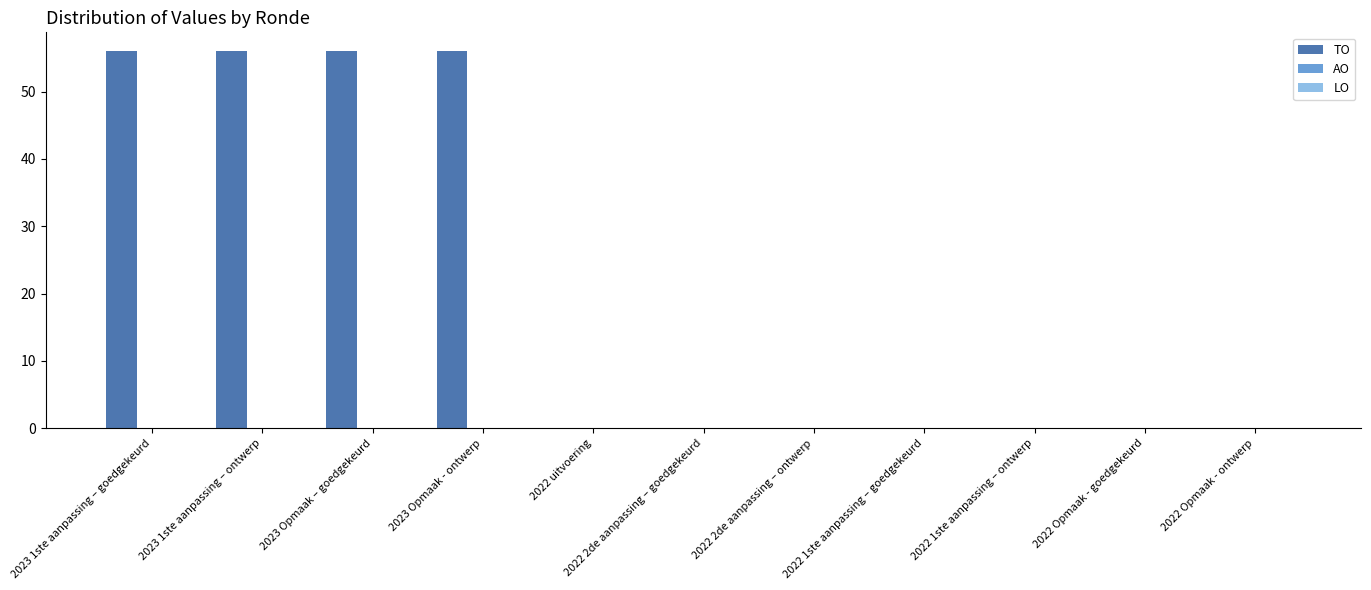

What is the maximum value shown in the chart?

56